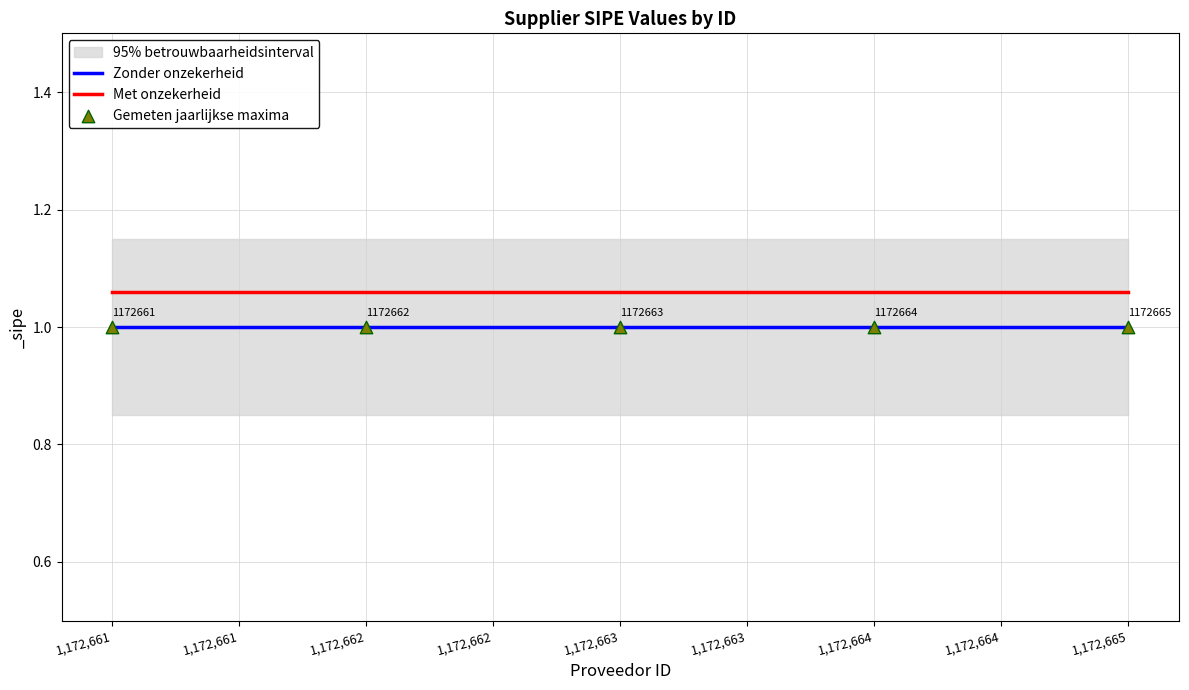

True or false: Zonder onzekerheid and Met onzekerheid cross at least once.

False